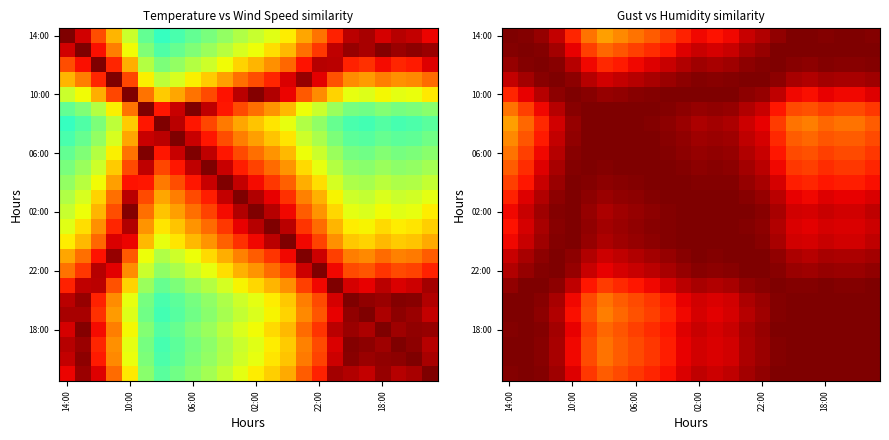

What is the total value across all series at 7?

21.9